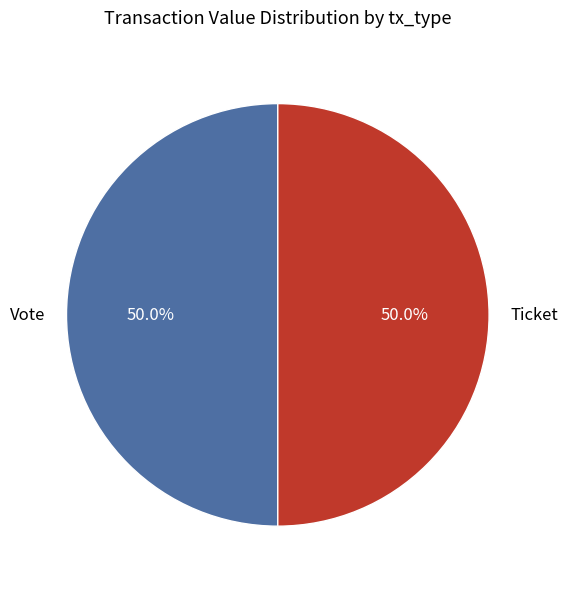

Combined, what portion of the pie is Ticket and Vote?

100.0%